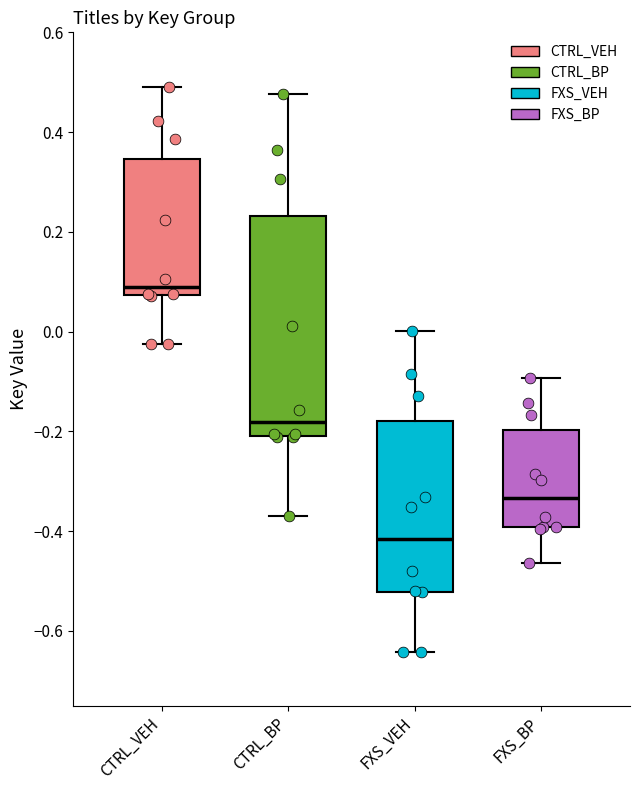

Reading left to right, read every box against the y-axis: the position of its median line, the range the box covers, and the ends of its whiskers. The values are not printed on the chart, so give them approximately, as read against the axis.

CTRL_VEH: median 0.08 (just above the box's lower edge), box 0.08 to 0.34, whiskers -0.02 to 0.50
CTRL_BP: median -0.18, box -0.20 to 0.24, whiskers -0.36 to 0.48
FXS_VEH: median -0.42, box -0.52 to -0.18, whiskers -0.64 to 0.00
FXS_BP: median -0.34, box -0.40 to -0.20, whiskers -0.46 to -0.10